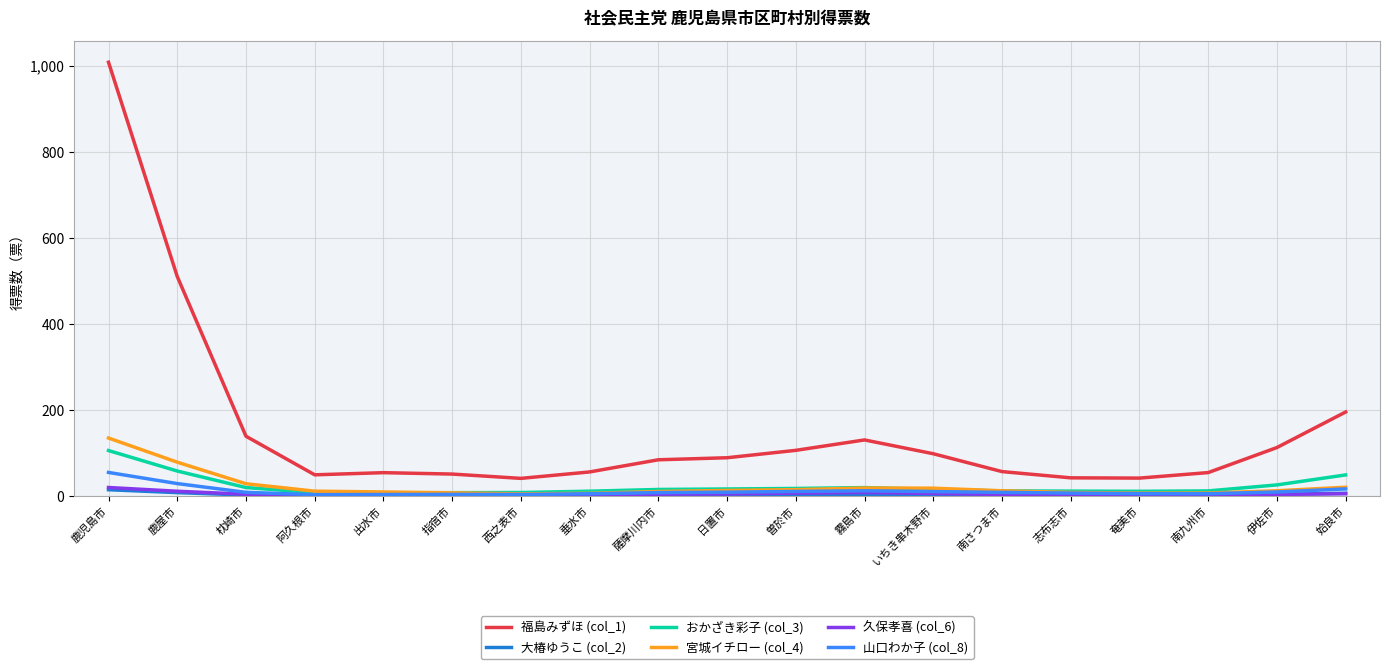

At which category is the sum across all series the highest?

鹿児島市